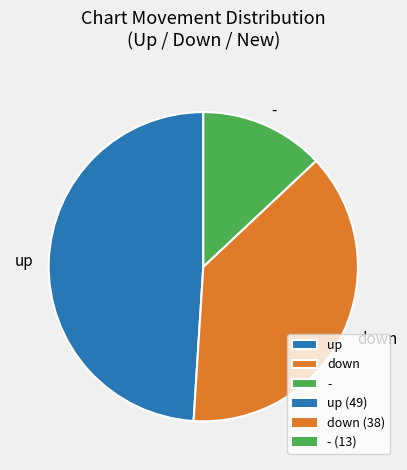

How many slices are in this pie chart?

3